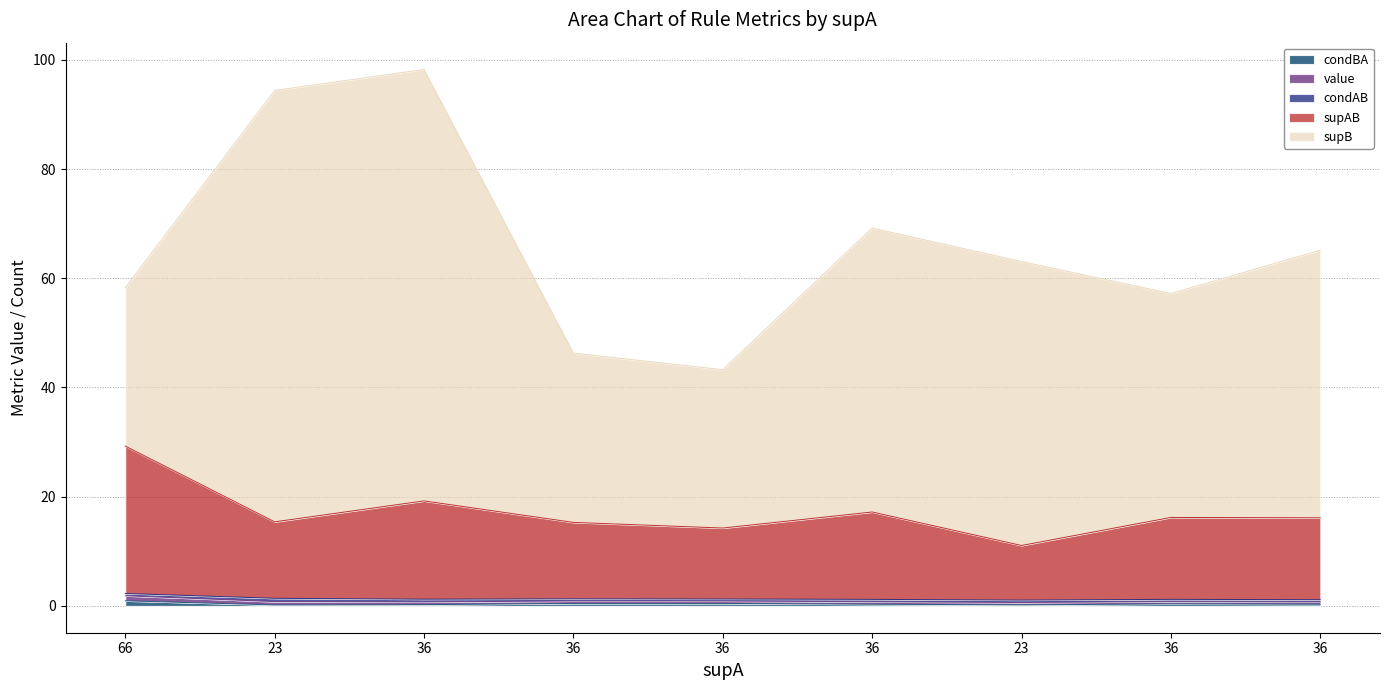

Between 23 and 36, which series saw the biggest shift?

supB